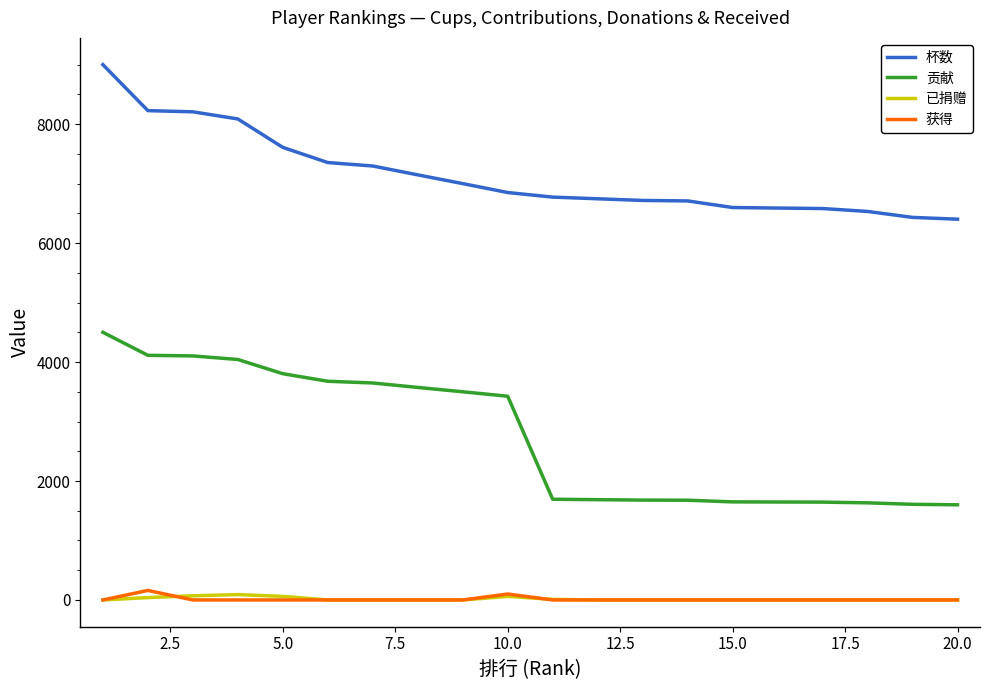

Which series has the largest total across all categories?

杯数